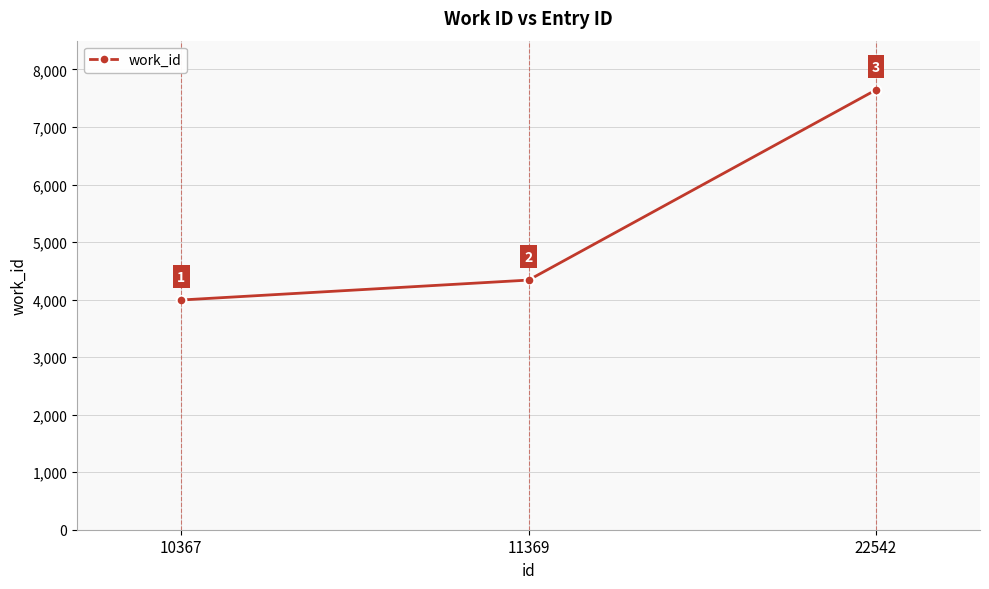

What is the change in value from 10367 to 22542?

+3650